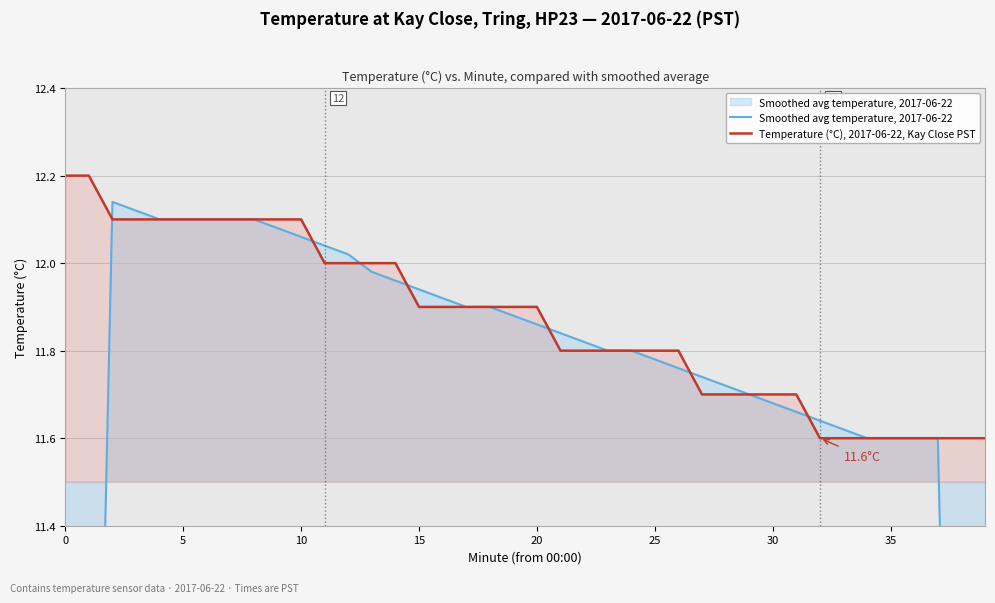

What is the lowest value of the Temperature (°C), 2017-06-22, Kay Close PST series?

11.6